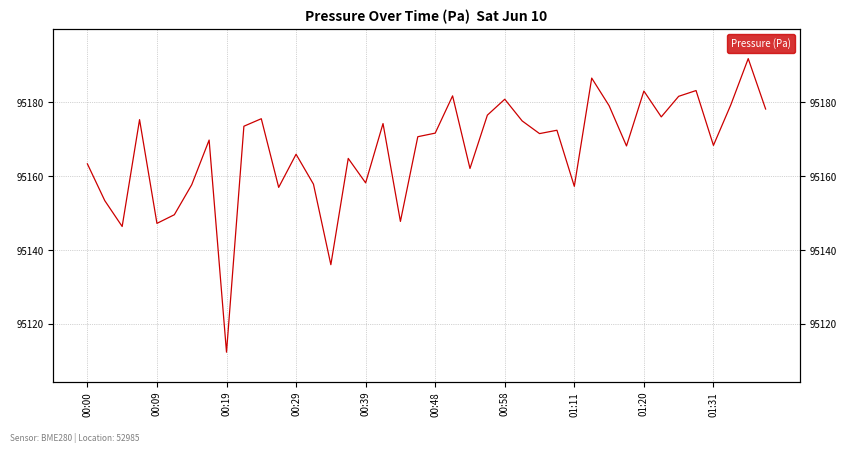

What is the approximate value at 15?

95164.8